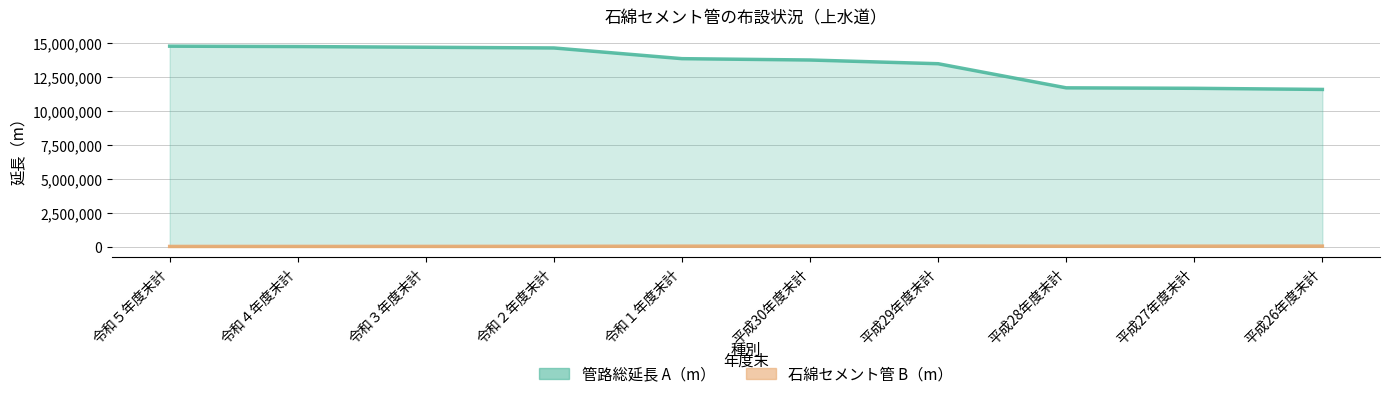

How many lines are shown in the chart?

2